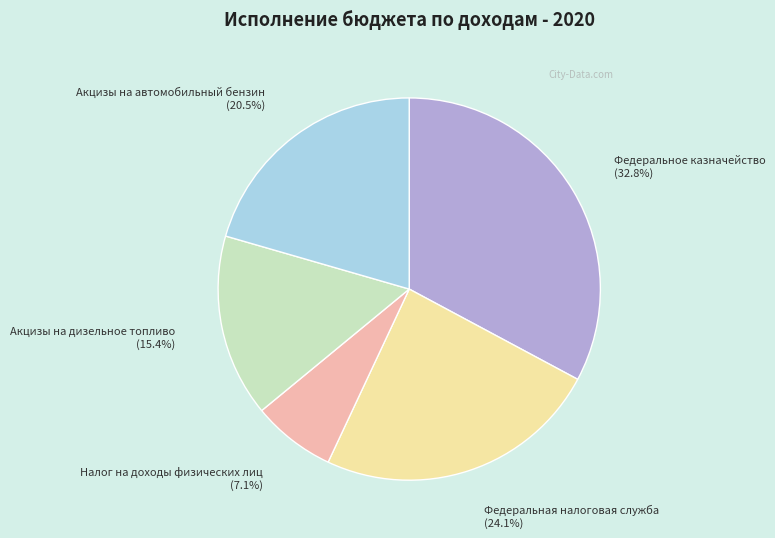

Count the number of slices in the pie.

5